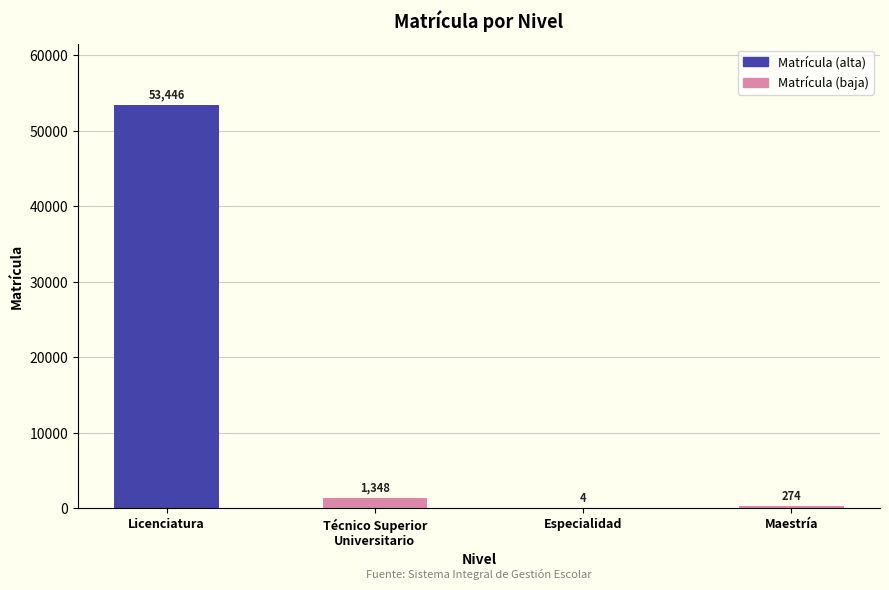

What is the difference between the values at Maestría and Licenciatura?

53172